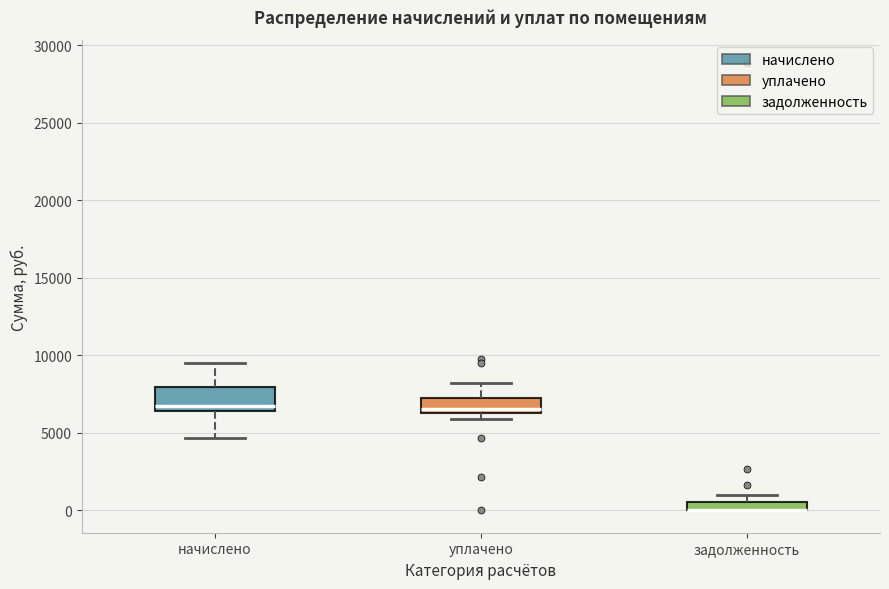

Which box is the tallest, from its lower edge to its upper edge?

начислено